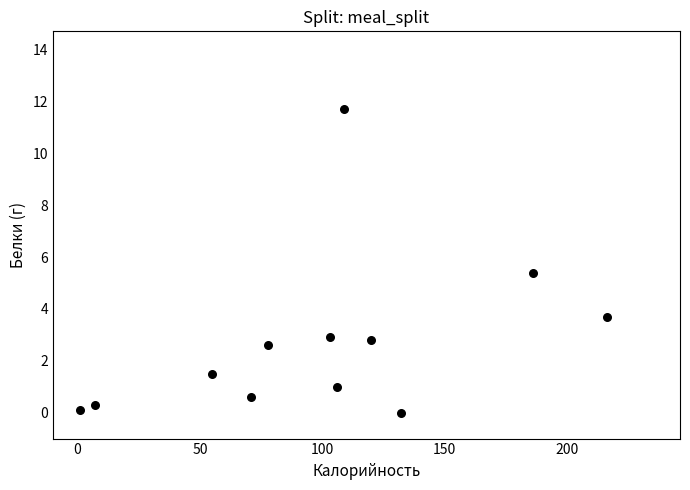

What Y value in the scatter plot is closest to 5?

5.4